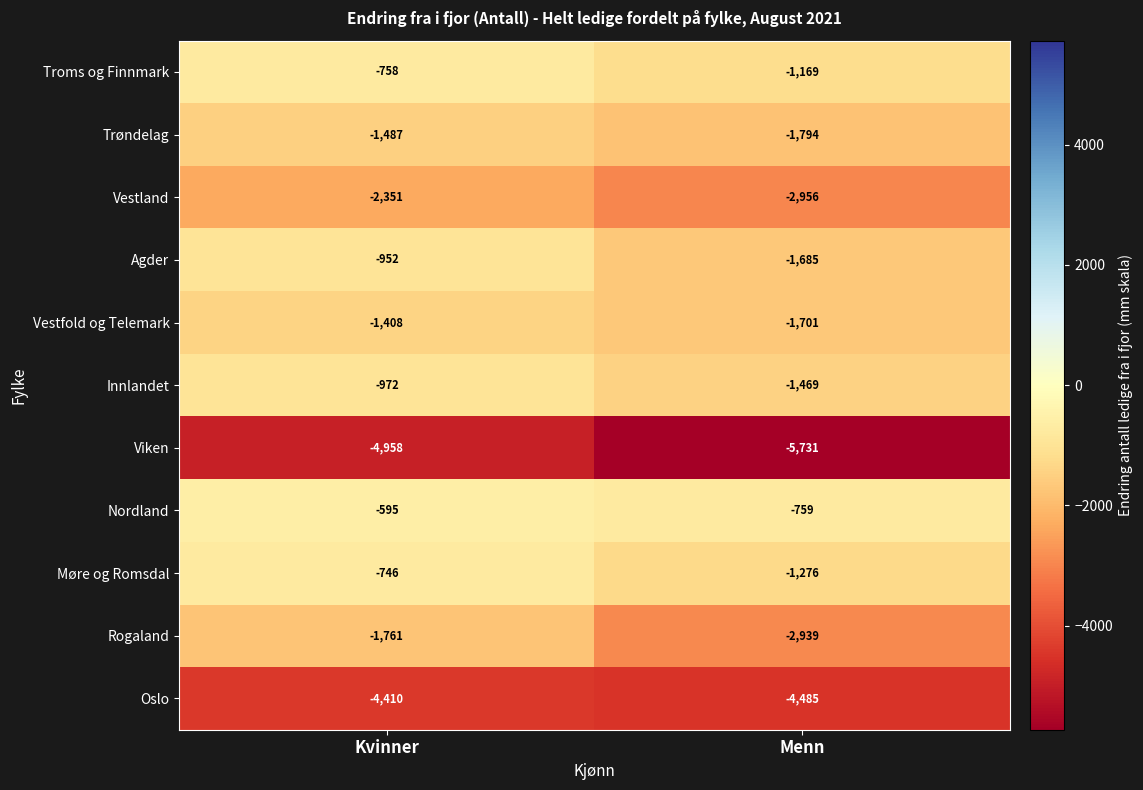

What is the lowest value of the Vestland series?

-2956